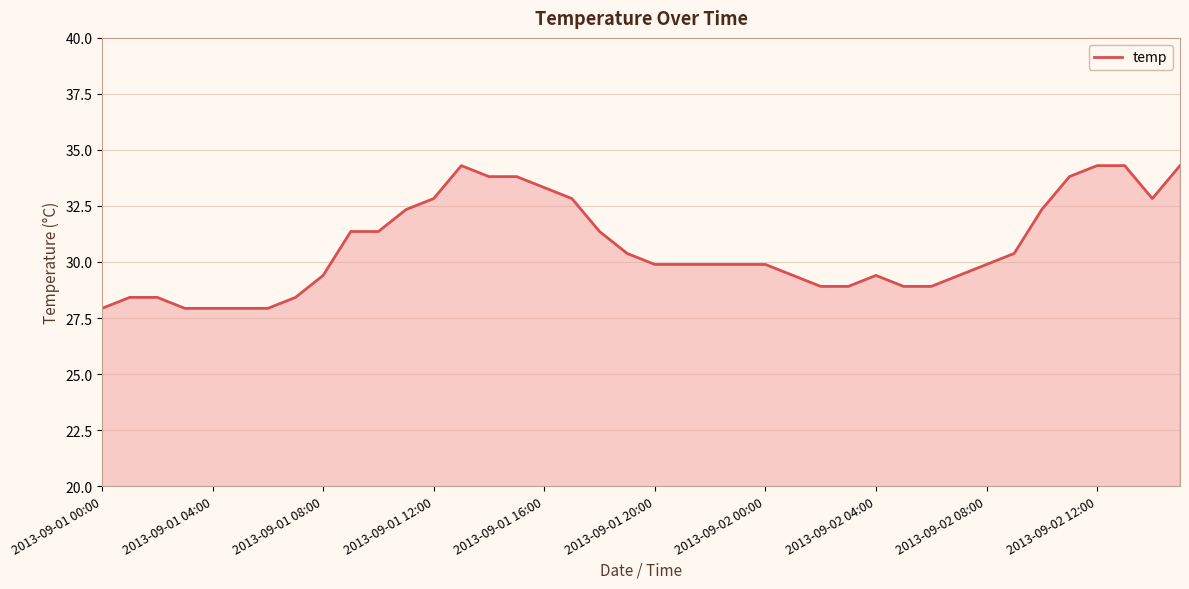

What is the maximum value shown in the chart?

34.3